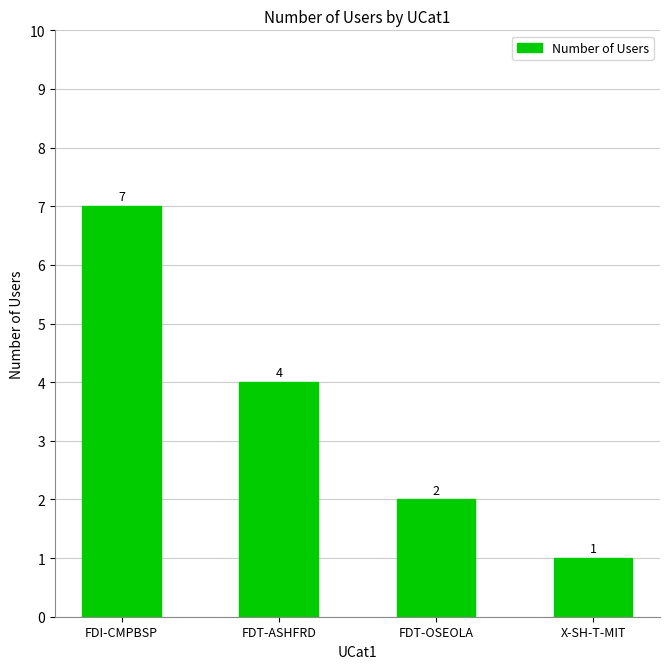

Where does the data first go above 4?

FDI-CMPBSP